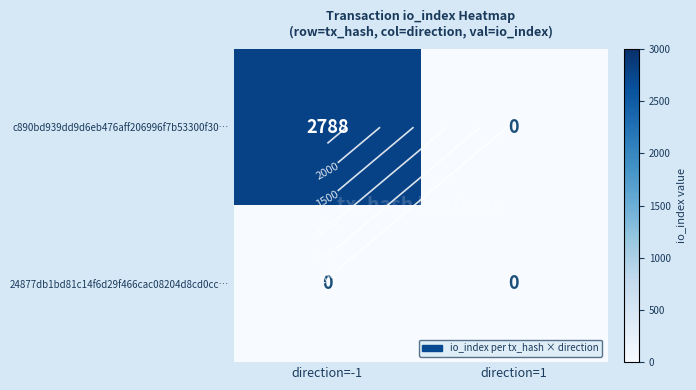

At direction=-1, list the series in order from largest to smallest.

c890bd939dd9d6eb476aff206996f7b53300f30…, 24877db1bd81c14f6d29f466cac08204d8cd0cc…